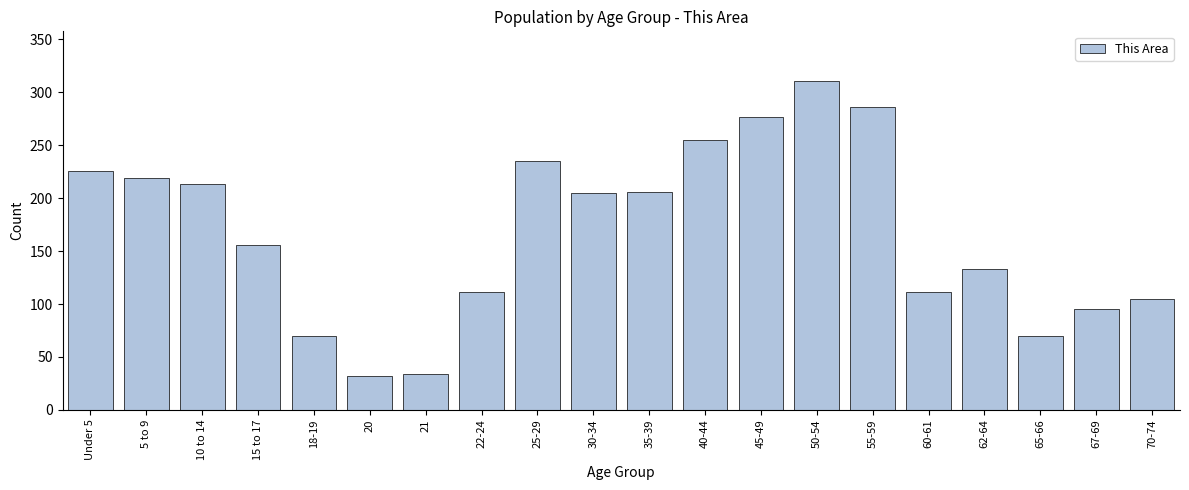

True or false: the data shows 255 at 40-44.

True